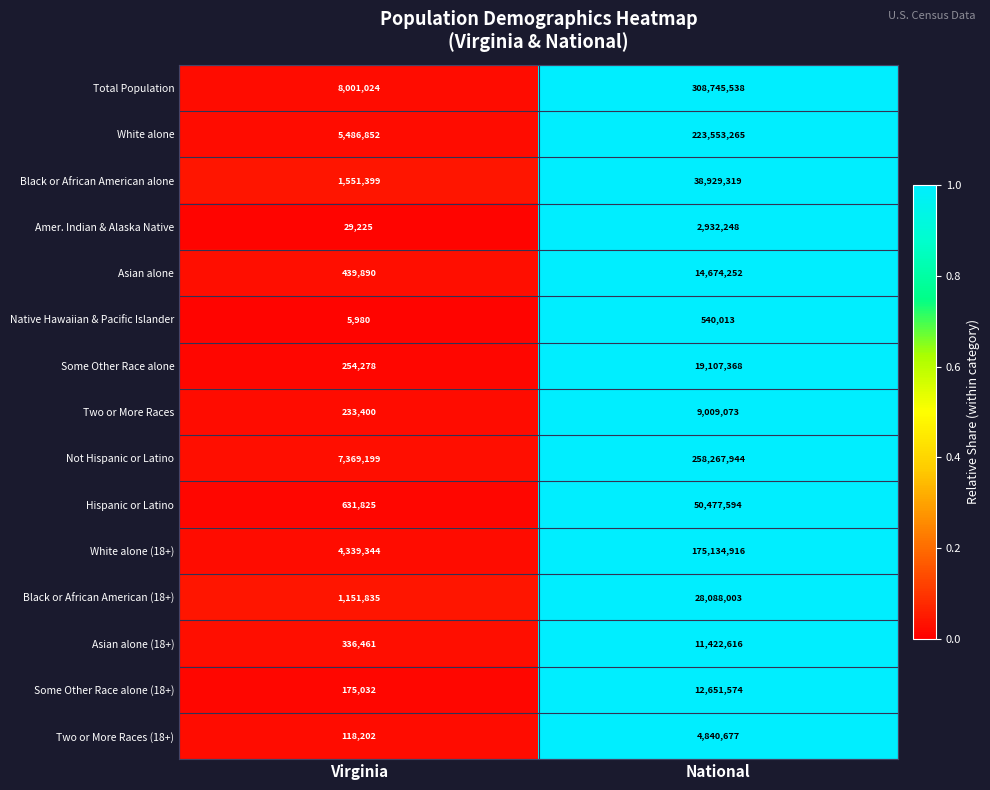

What is the difference between the Black or African American (18+) values at Virginia and National?

26936168